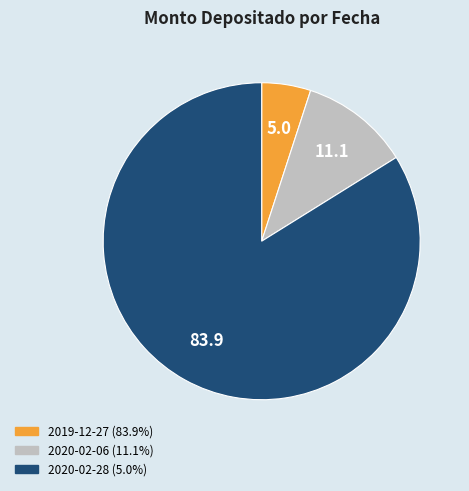

Is there a majority slice in this chart?

Yes